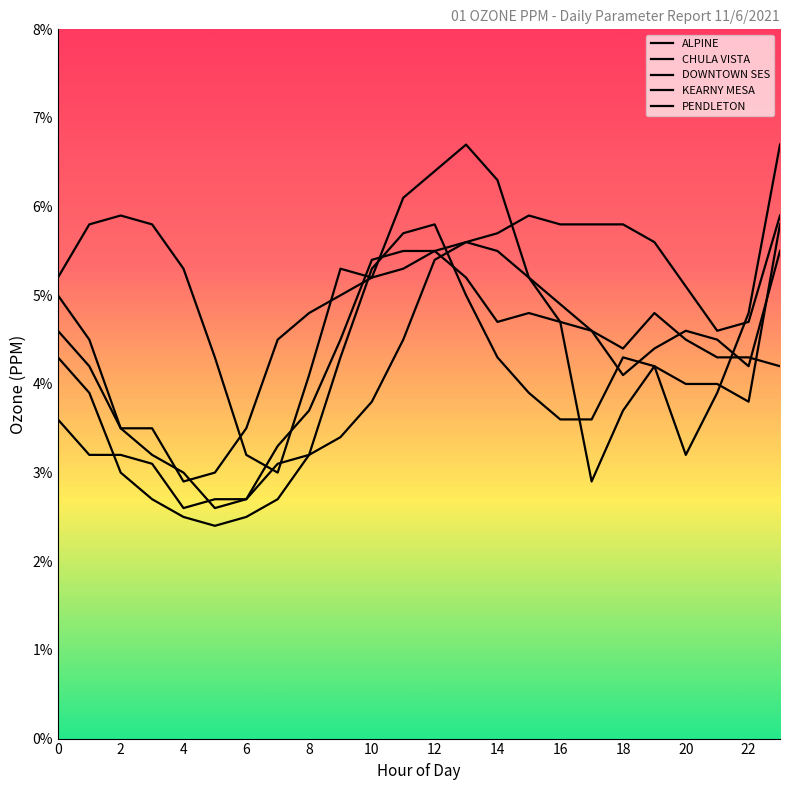

What is the label of the 8th point from the right?

16